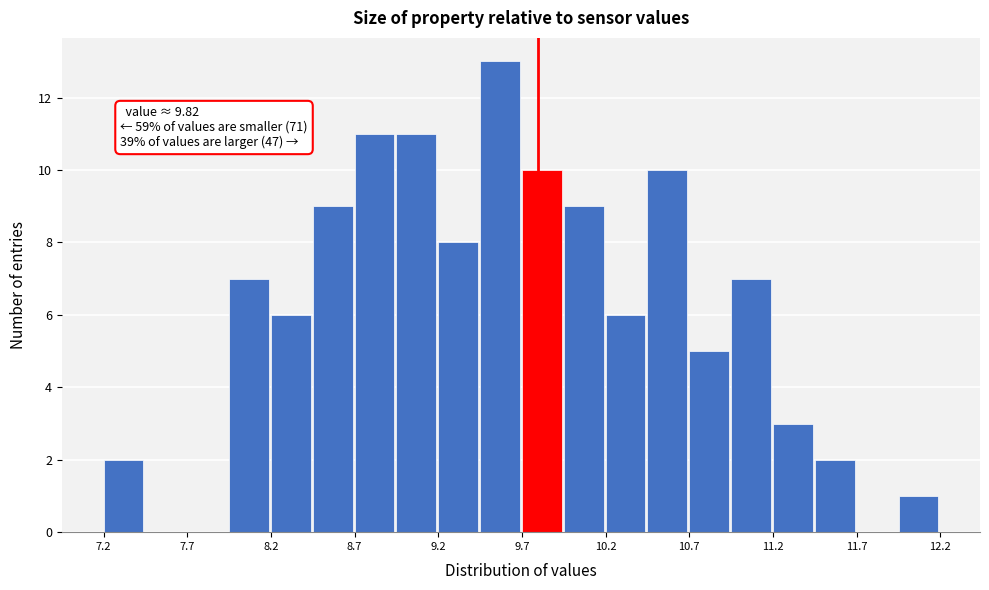

Around what value on the x-axis is the tallest bar? Give the approximate position of its centre, as read against the axis.

9.6